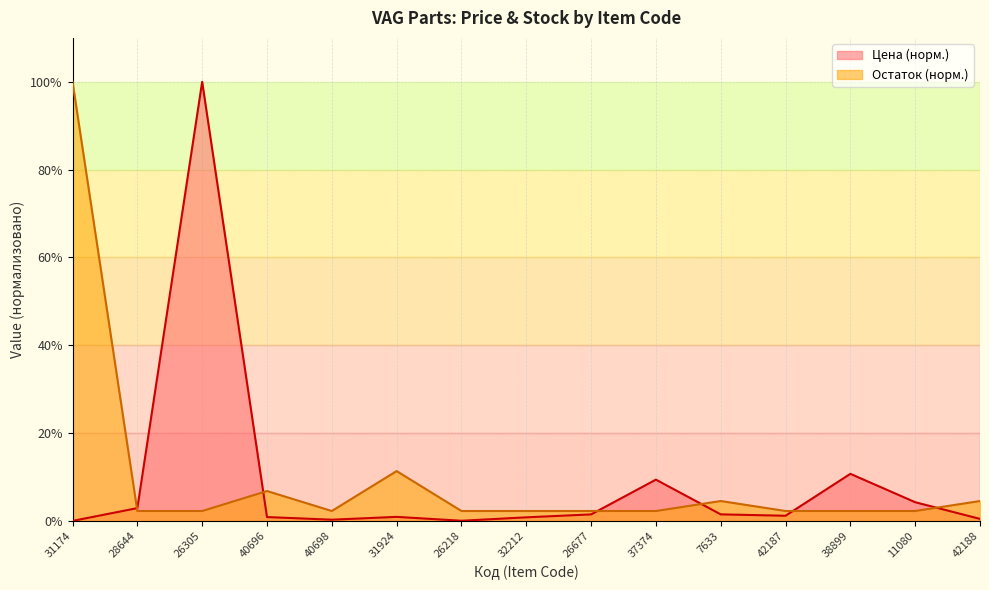

Which category has the highest value across all series?

26305